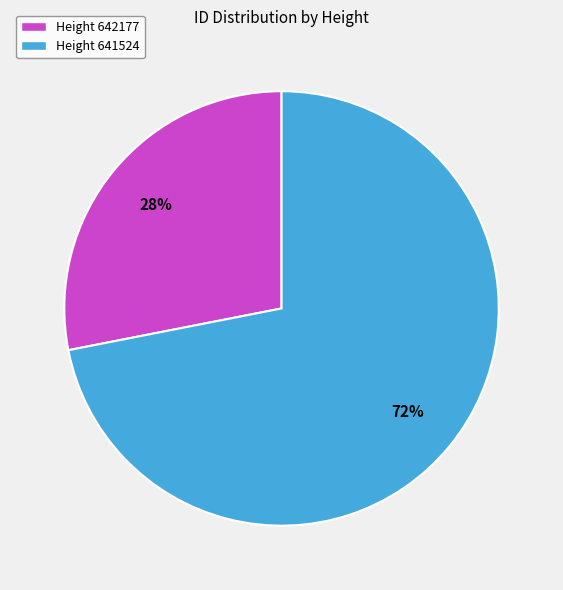

The Height 641524 slice represents 60% of the pie. True or false?

False